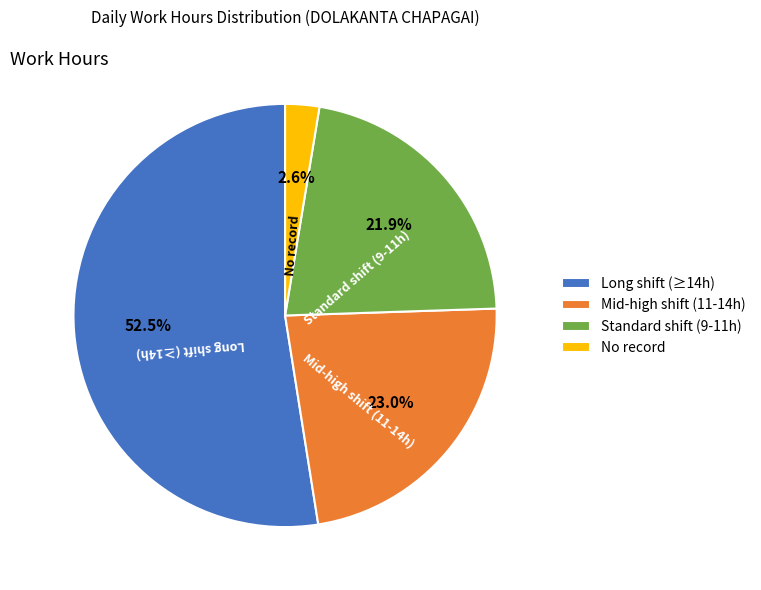

Does any single category account for the majority?

Yes